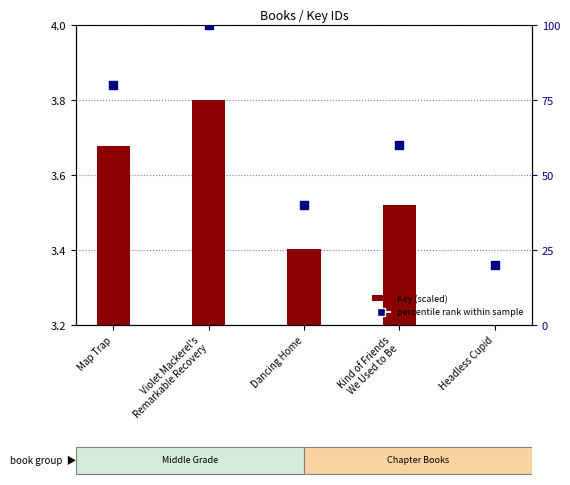

What are all the series names shown in the legend?

Key (scaled), percentile rank within sample